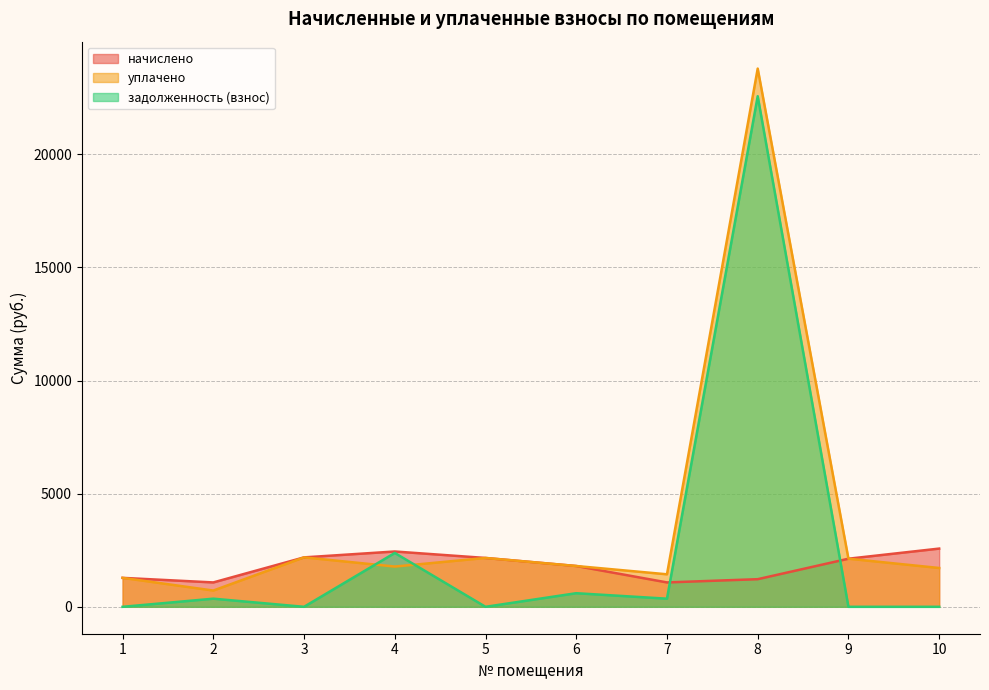

List the labels in order of уплачено value, smallest first.

2, 1, 7, 10, 4, 6, 9, 5, 3, 8